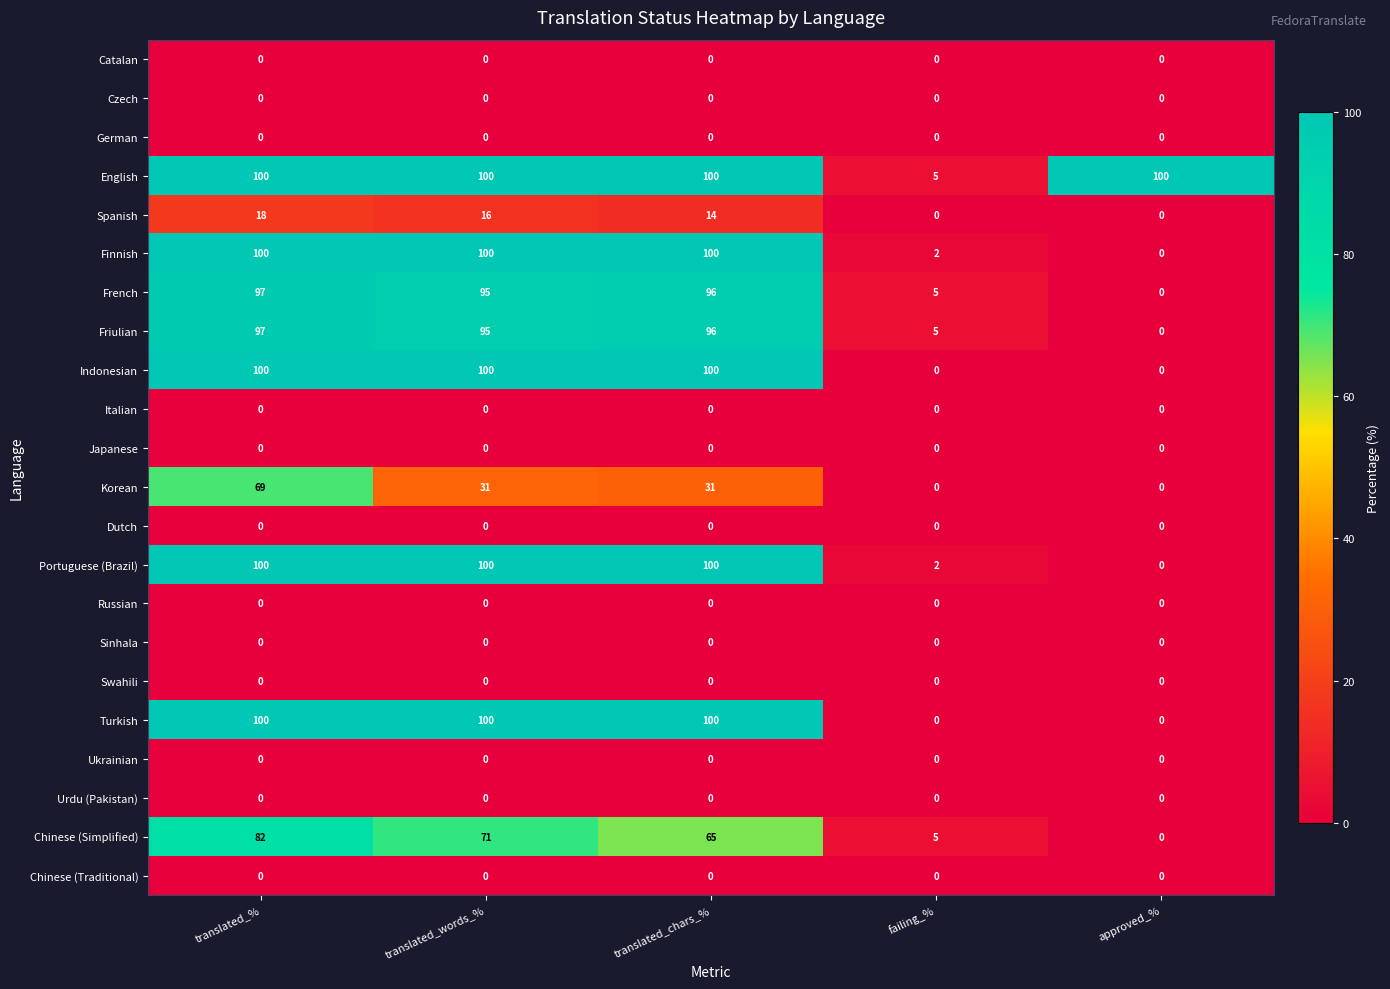

What is the approximate value of French at translated_chars_%?

96